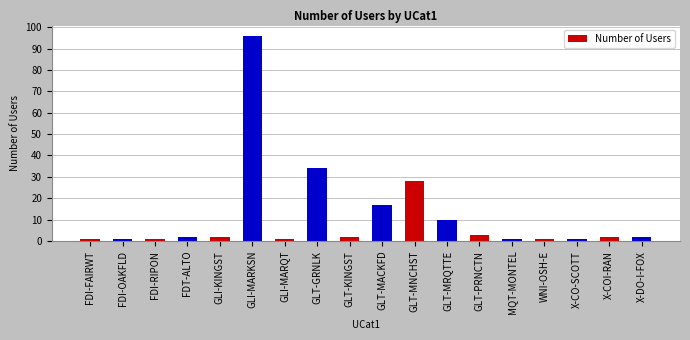

What is the greatest value displayed?

96